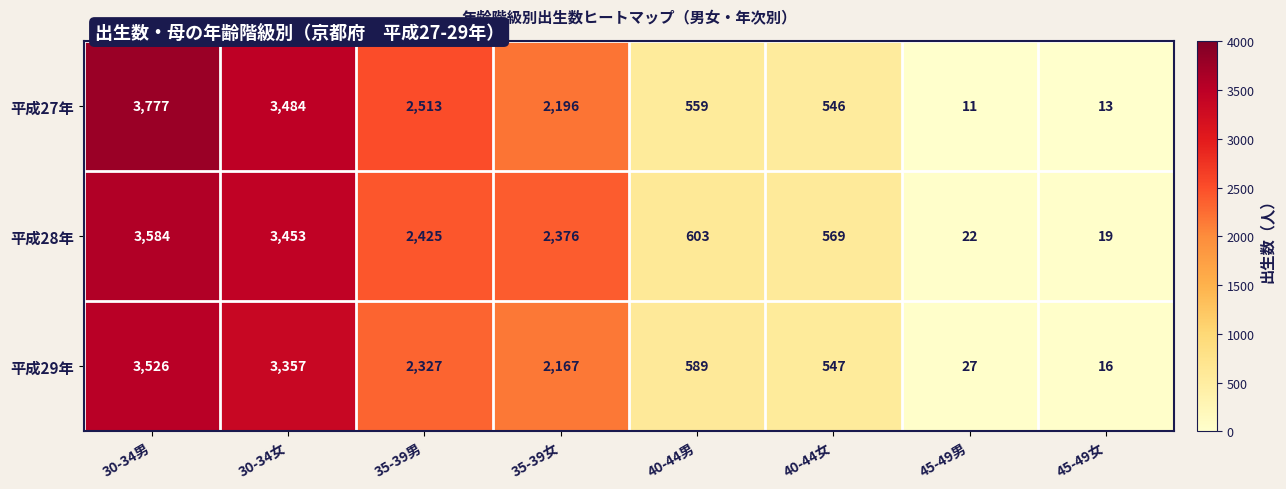

Which series has the largest total across all categories?

平成27年